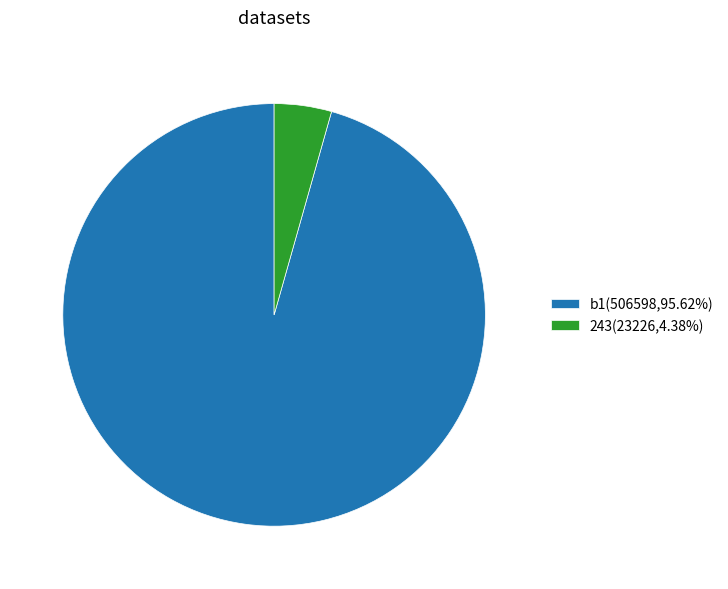

Approximately how many times larger is the value at b1(506598,95.62%) compared to 243(23226,4.38%)?

21.8